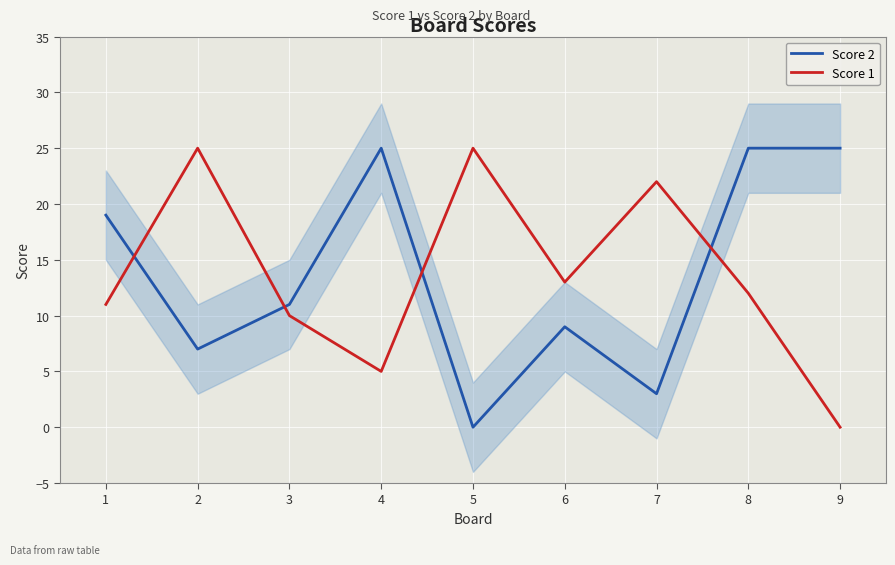

What is the difference between the Score 1 values at 7 and 1?

11